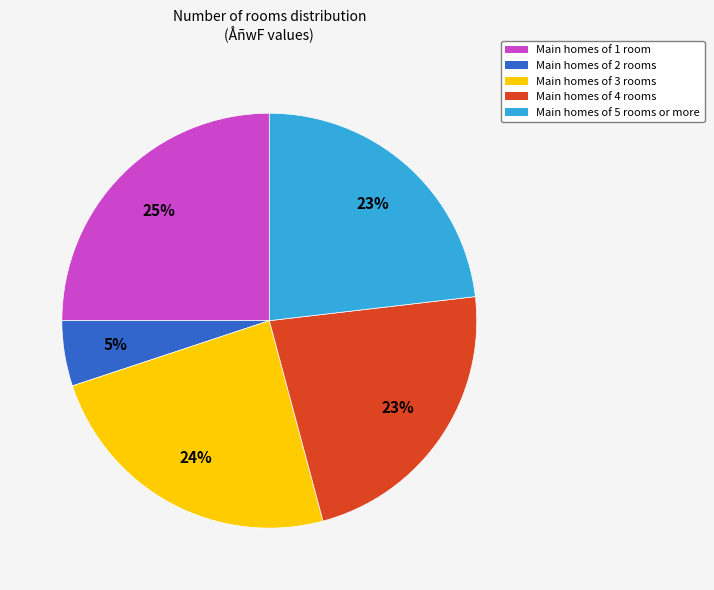

The Main homes of 5 rooms or more slice represents 18% of the pie. True or false?

False